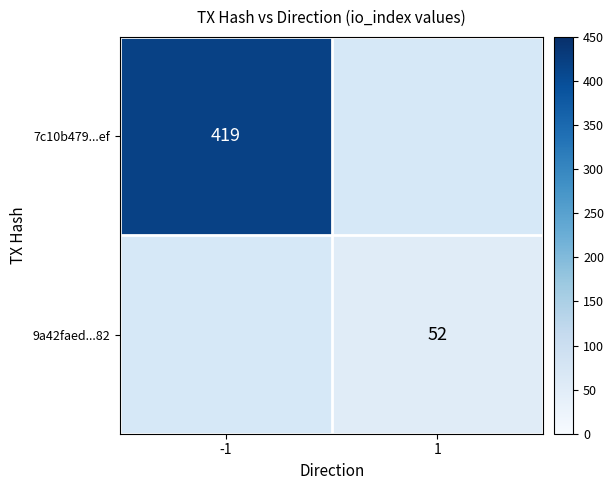

Which has a higher value, 1 or -1?

-1